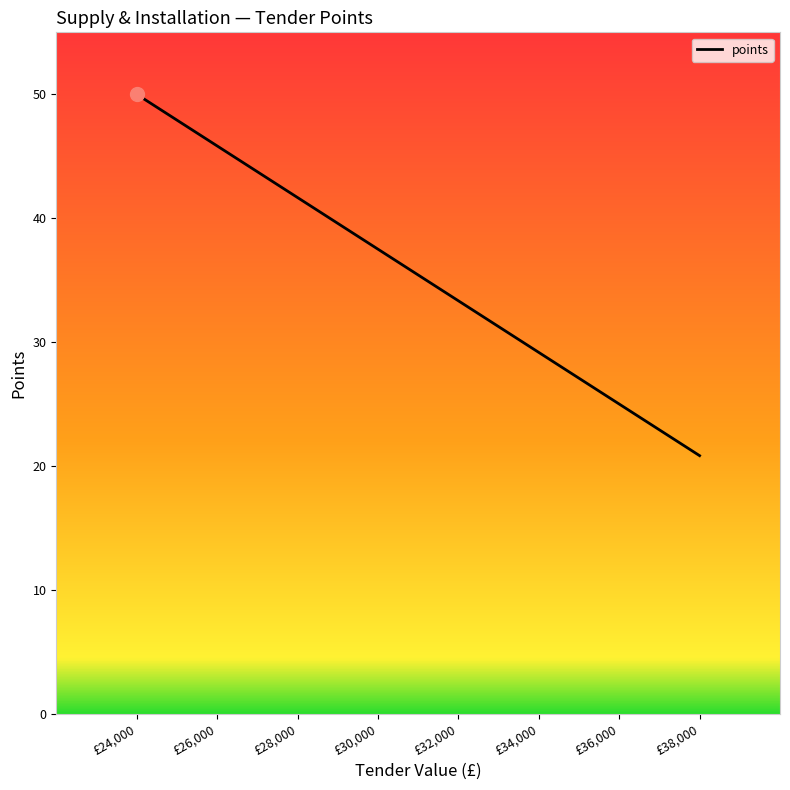

List the labels in order of value, smallest first.

£38,000, £36,000, £34,000, £32,000, £30,000, £28,000, £26,000, £24,000